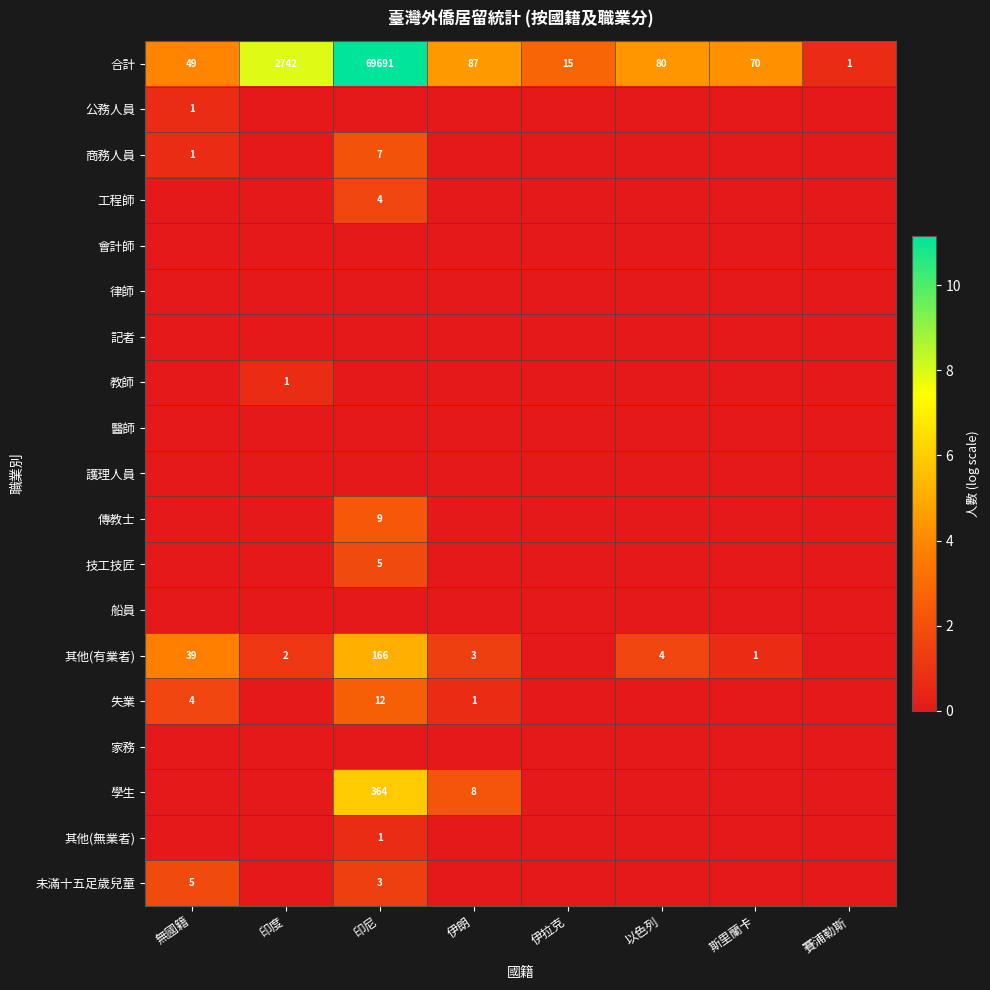

Which label corresponds to the smallest value in the chart?

印度